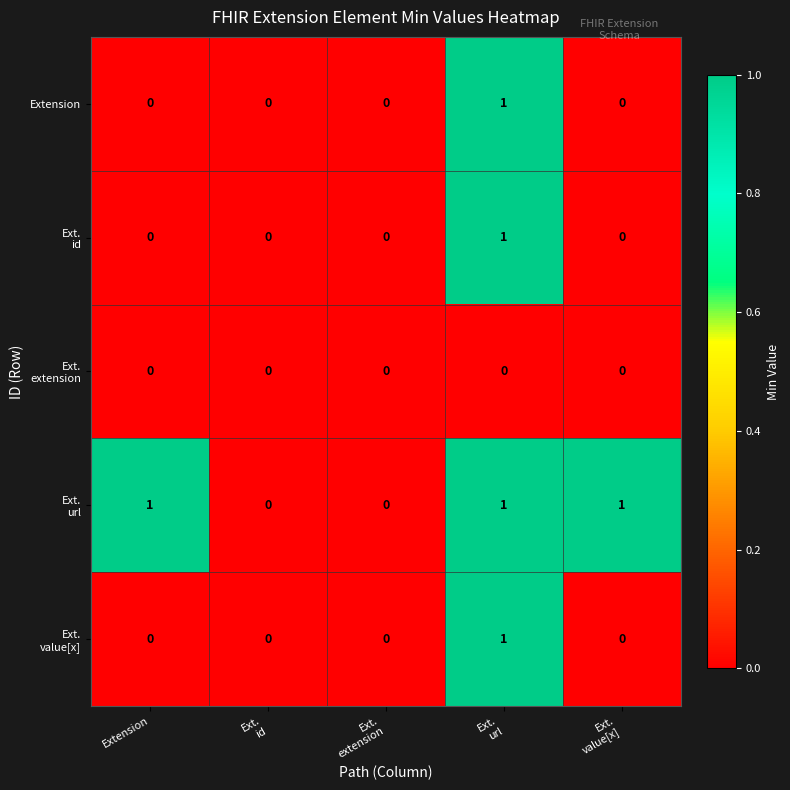

What is the total value across all series at Ext.
url?

4